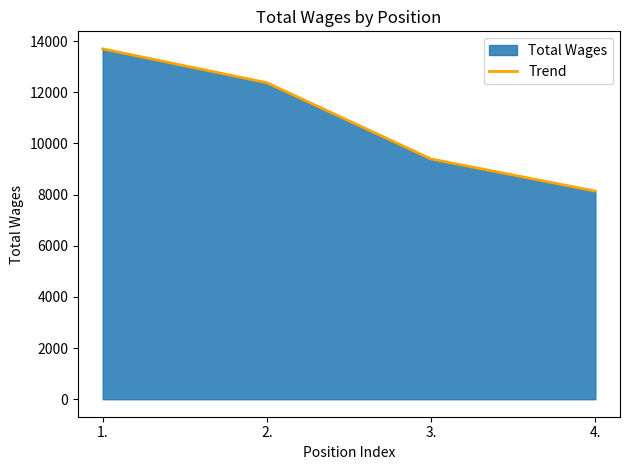

What is the smallest value displayed?

8136